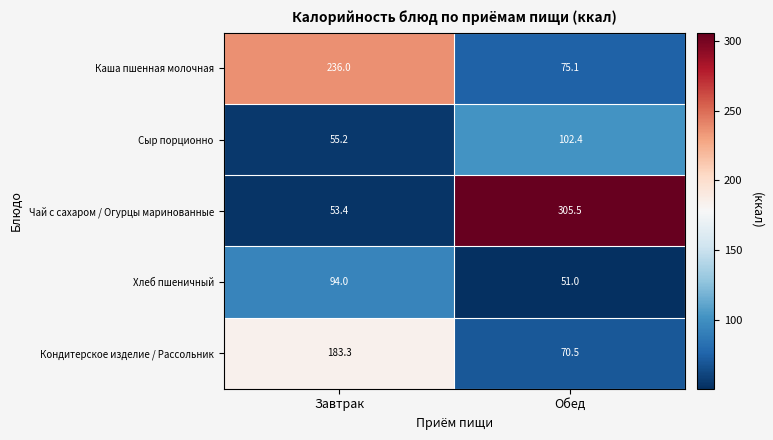

What is the difference between the maximum and minimum values in the Кондитерское изделие / Рассольник series?

112.8